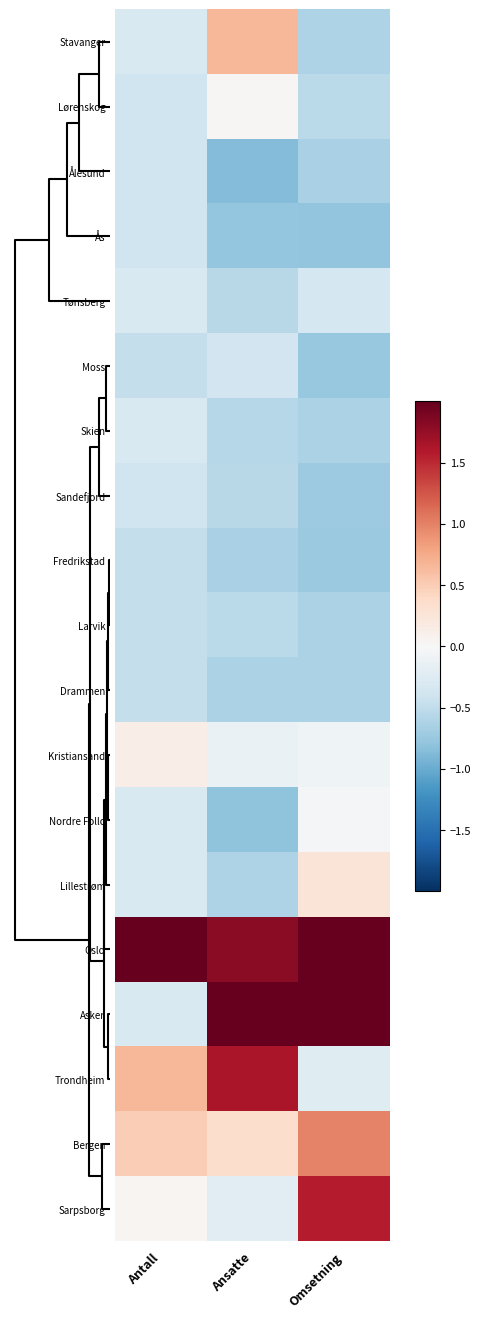

Reading right to left, transcribe all the data shown in this chart.

Stavanger: Omsetning=-0.6	Ansatte=0.7	Antall=-0.3
Lørenskog: Omsetning=-0.5	Ansatte=0.0	Antall=-0.4
Ålesund: Omsetning=-0.7	Ansatte=-0.9	Antall=-0.4
Ås: Omsetning=-0.8	Ansatte=-0.8	Antall=-0.4
Tønsberg: Omsetning=-0.4	Ansatte=-0.6	Antall=-0.3
Moss: Omsetning=-0.8	Ansatte=-0.4	Antall=-0.5
Skien: Omsetning=-0.6	Ansatte=-0.6	Antall=-0.3
Sandefjord: Omsetning=-0.7	Ansatte=-0.6	Antall=-0.4
Fredrikstad: Omsetning=-0.7	Ansatte=-0.7	Antall=-0.5
Larvik: Omsetning=-0.6	Ansatte=-0.5	Antall=-0.5
Drammen: Omsetning=-0.6	Ansatte=-0.6	Antall=-0.5
Kristiansand: Omsetning=-0.1	Ansatte=-0.1	Antall=0.1
Nordre Follo: Omsetning=-0.0	Ansatte=-0.8	Antall=-0.3
Lillestrøm: Omsetning=0.3	Ansatte=-0.6	Antall=-0.3
Oslo: Omsetning=2.1	Ansatte=1.8	Antall=4.0
Asker: Omsetning=2.5	Ansatte=2.8	Antall=-0.3
Trondheim: Omsetning=-0.2	Ansatte=1.6	Antall=0.7
Bergen: Omsetning=1.0	Ansatte=0.4	Antall=0.5
Sarpsborg: Omsetning=1.6	Ansatte=-0.2	Antall=0.0